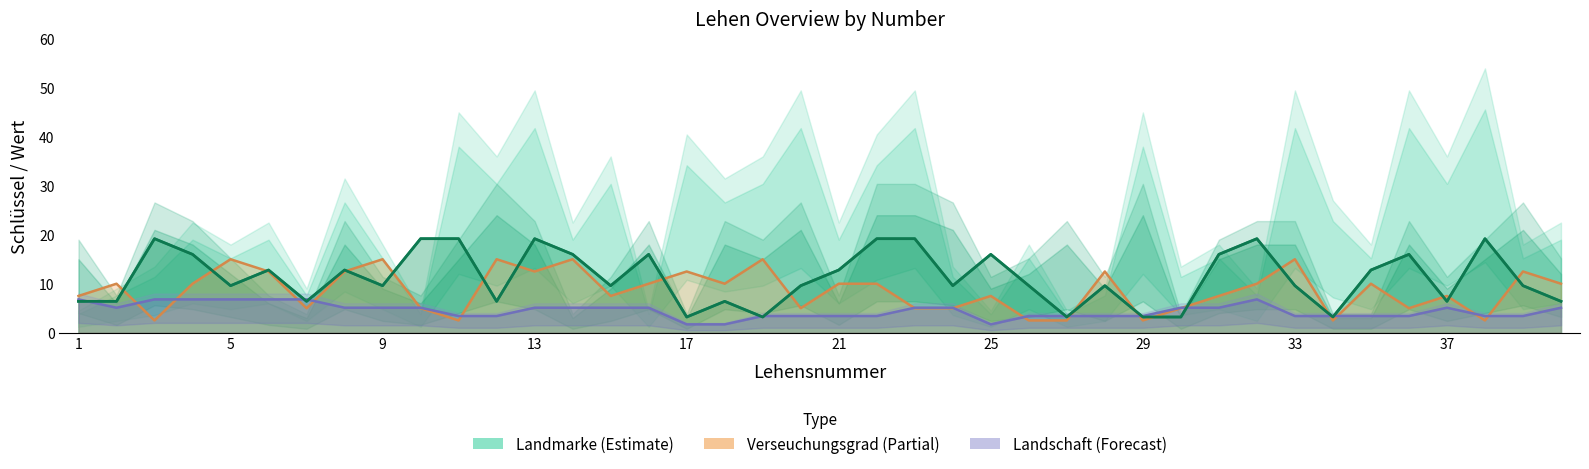

What is the greatest value displayed?

19.2